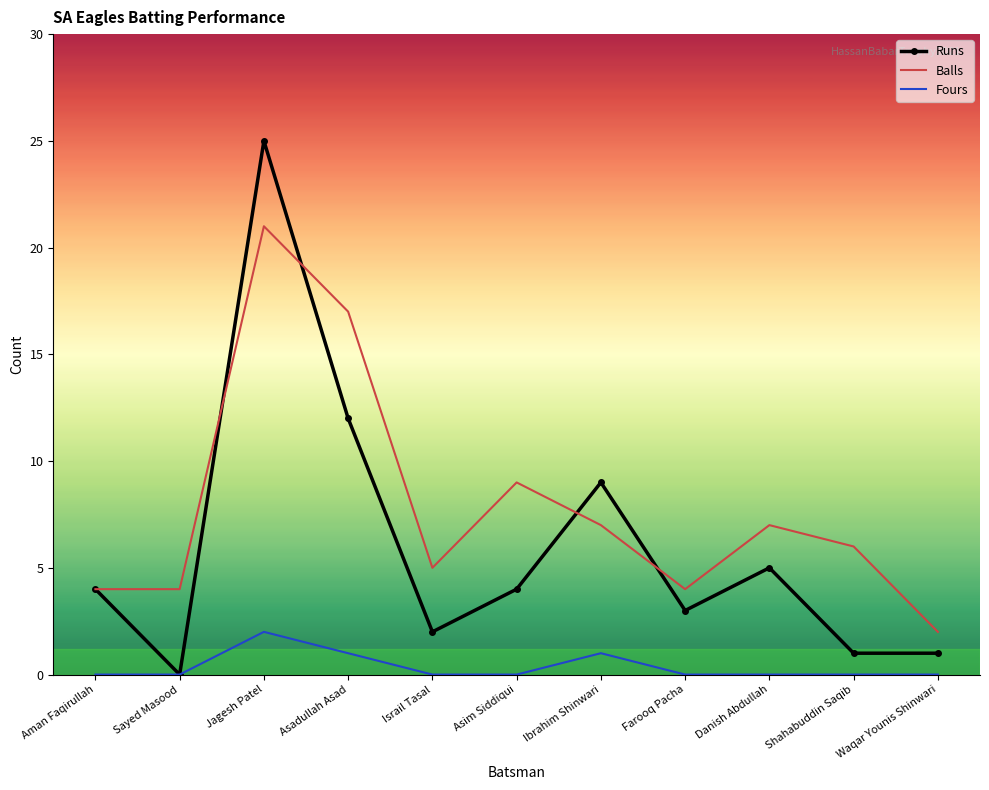

At Ibrahim Shinwari, list the series in order from smallest to largest.

Fours, Balls, Runs